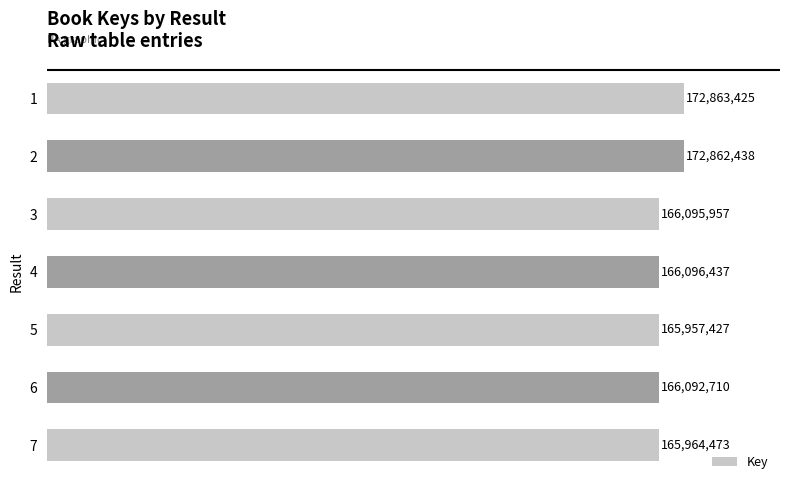

Reading top to bottom, list all the values displayed in this chart.

1=172863425	2=172862438	3=166095957	4=166096437	5=165957427	6=166092710	7=165964473